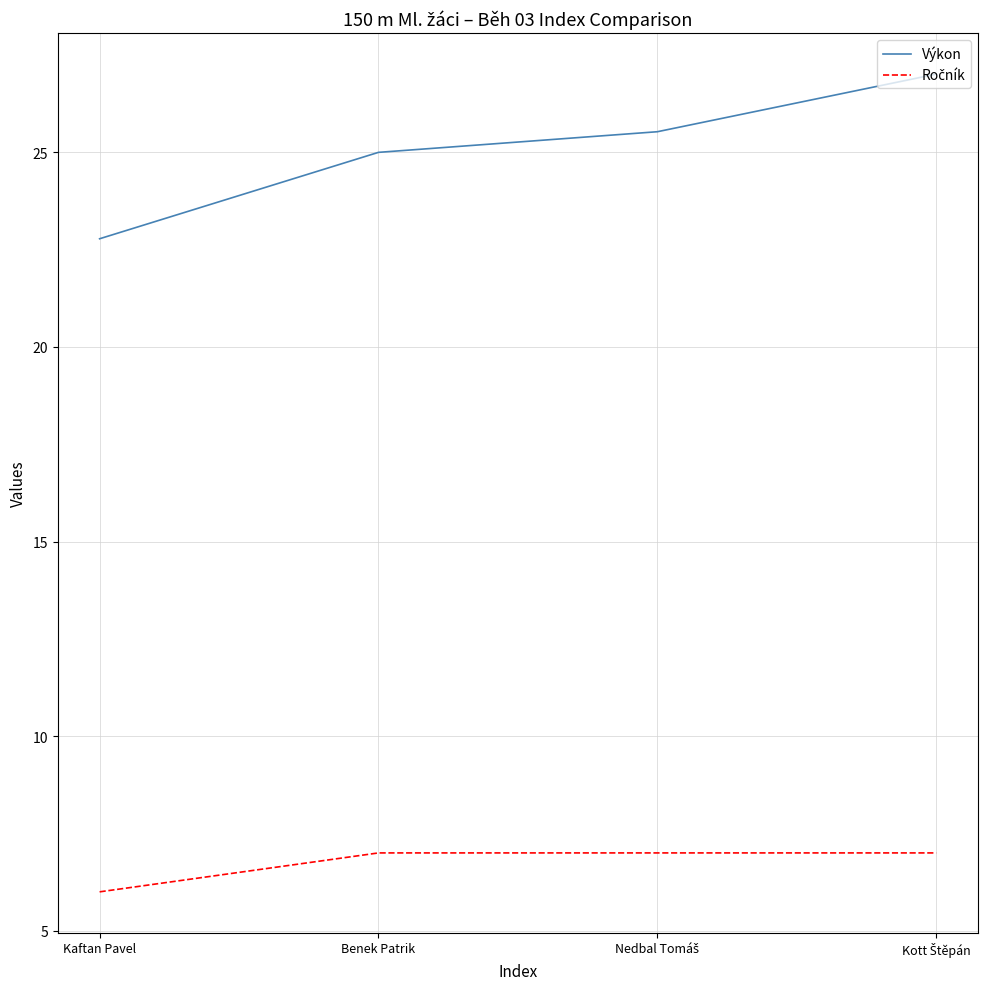

At how many categories does at least one series exceed 13?

4